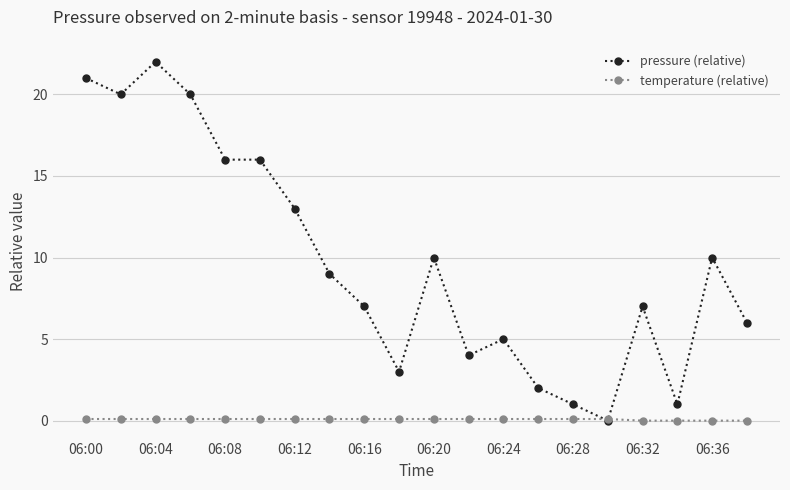

How many times do pressure (relative) and temperature (relative) cross each other?

2